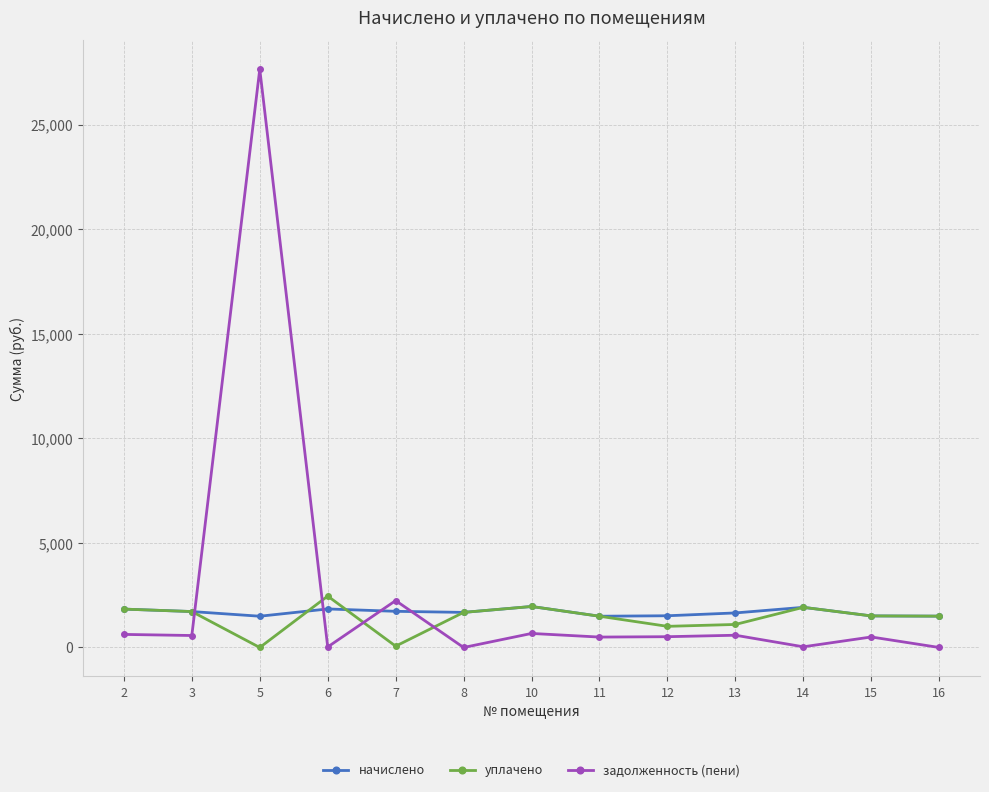

Does the chart display data point markers on the line(s)?

Yes